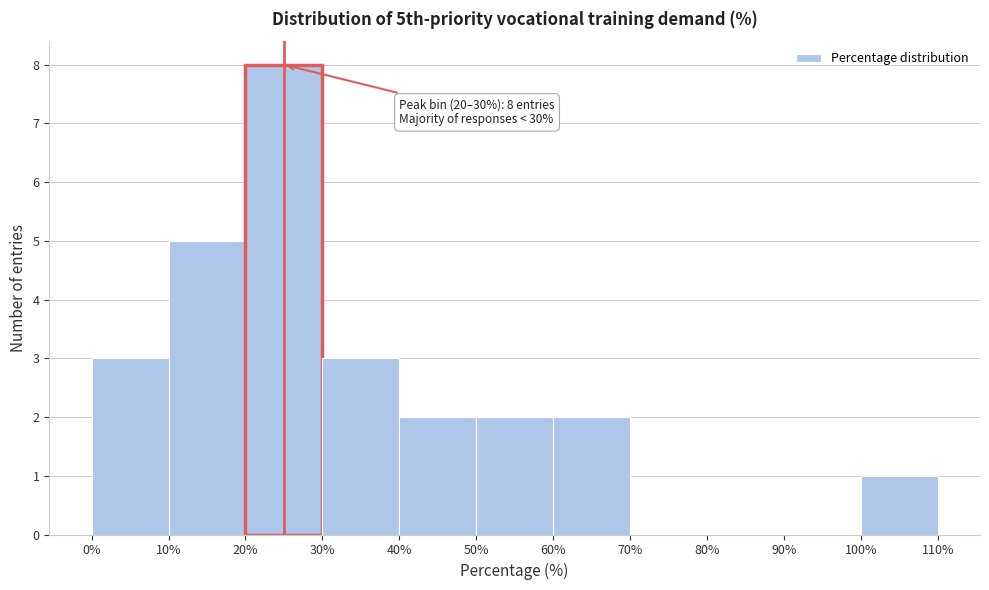

Over which range of the x-axis is the bar tallest?

20% to 30%